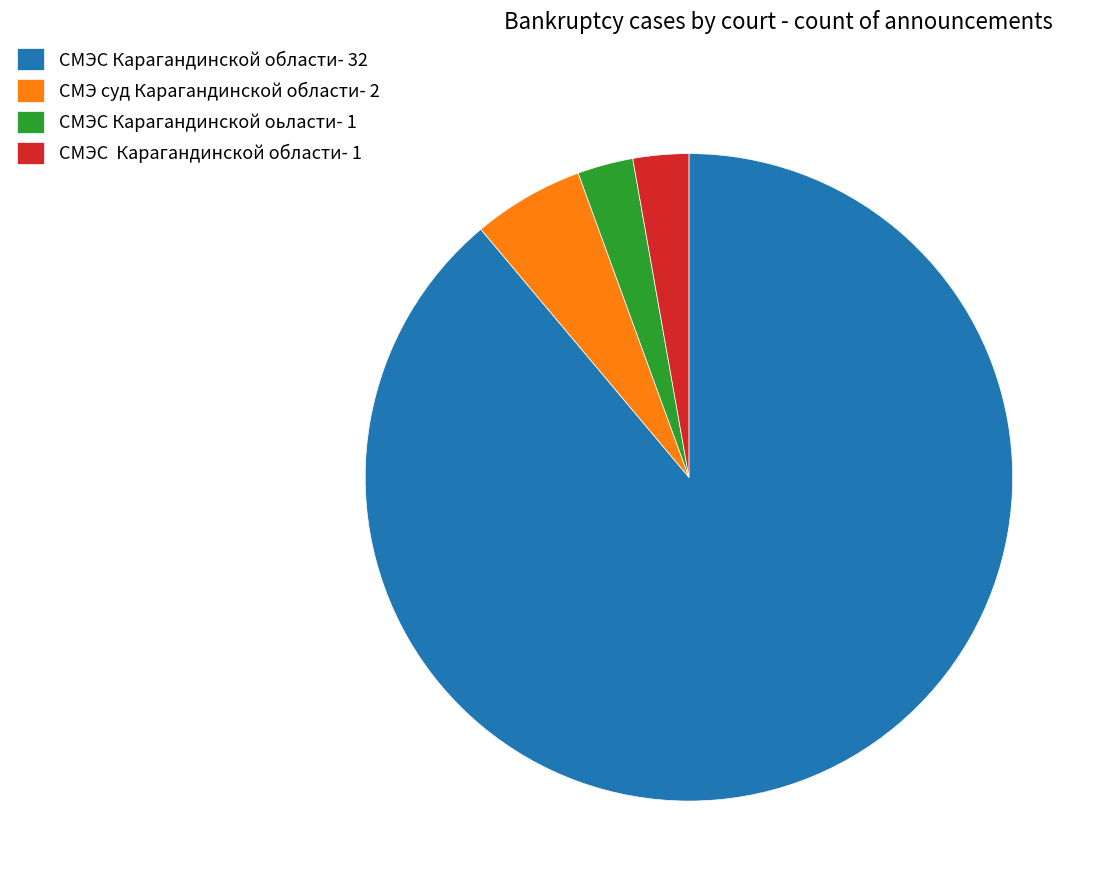

Do СМЭC Карагандинской области- 1 and СМЭ суд Карагандинской области- 2 together represent more than half of the pie?

No